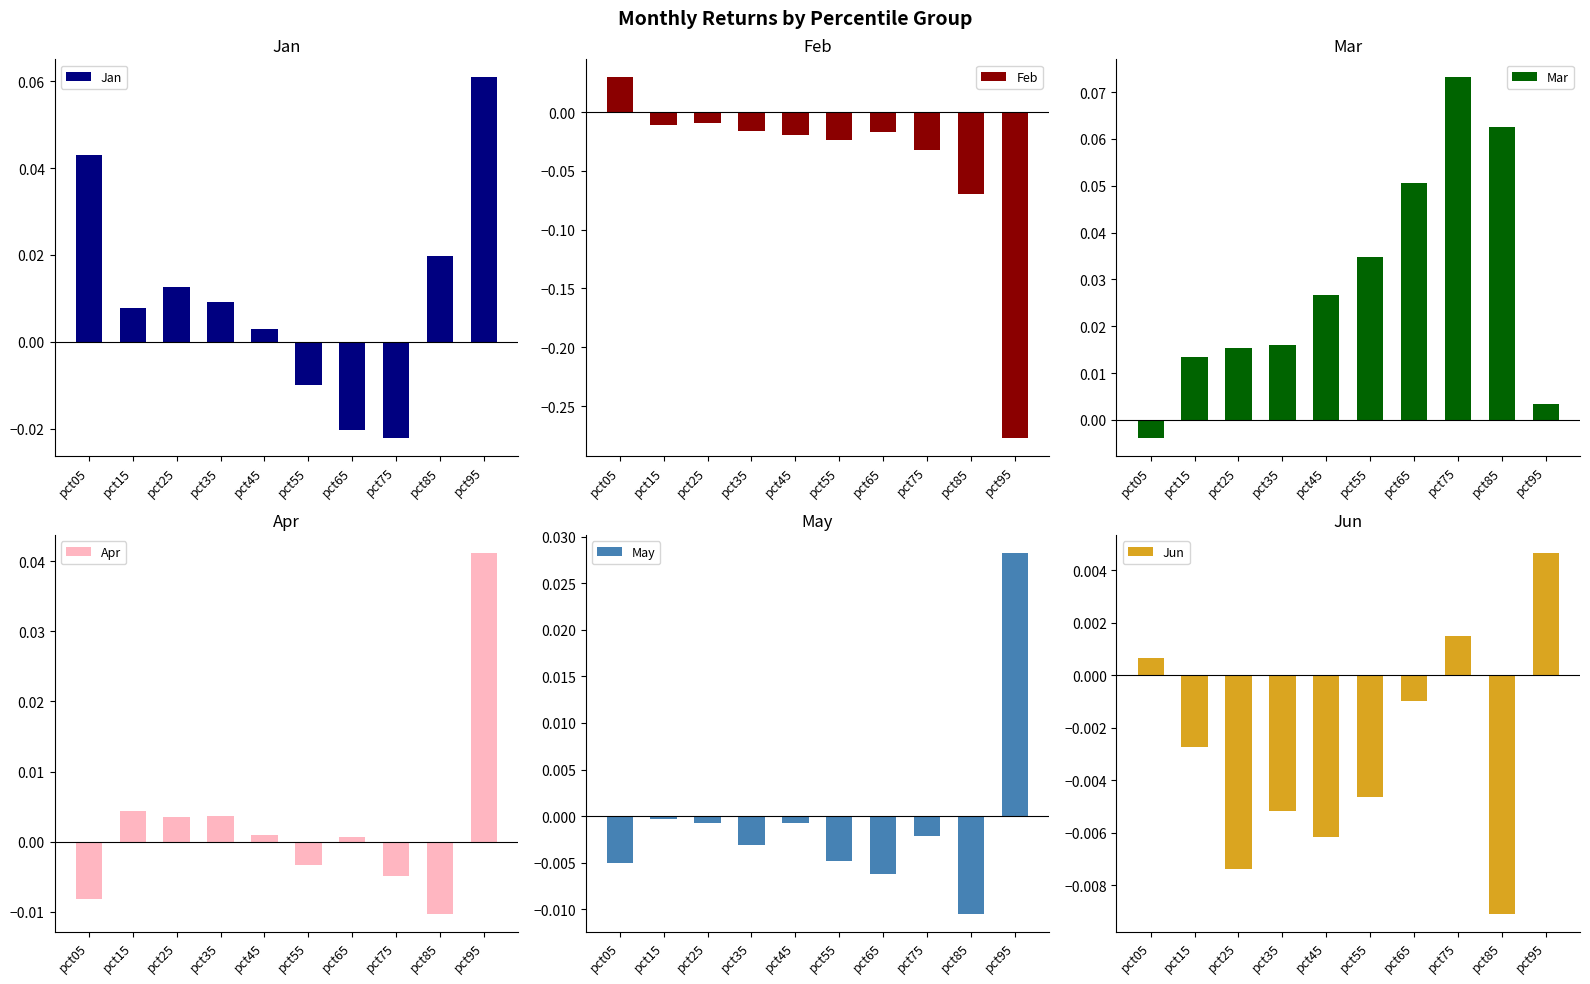

At how many categories does at least one series exceed 0?

10